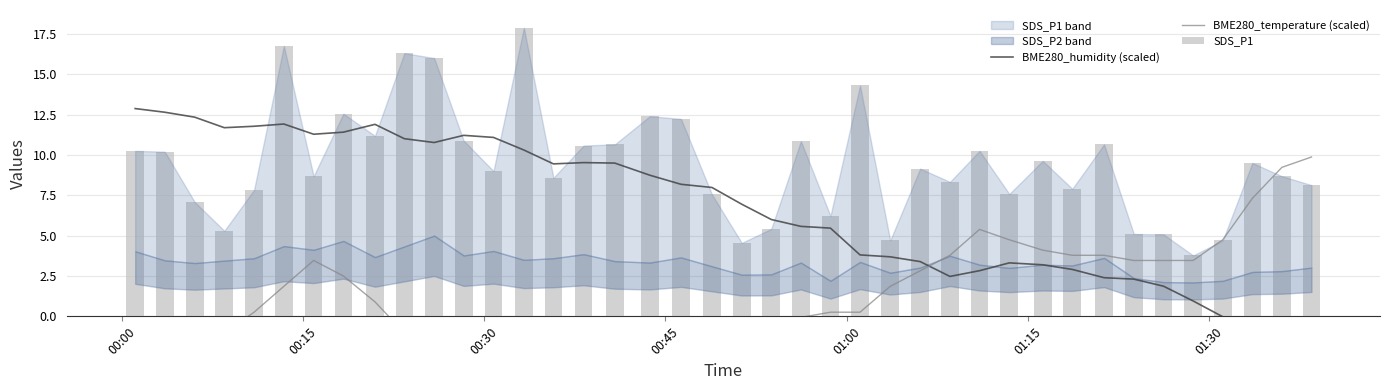

List the series in order of their peak value, highest first.

SDS_P1, BME280_humidity (scaled), BME280_temperature (scaled)